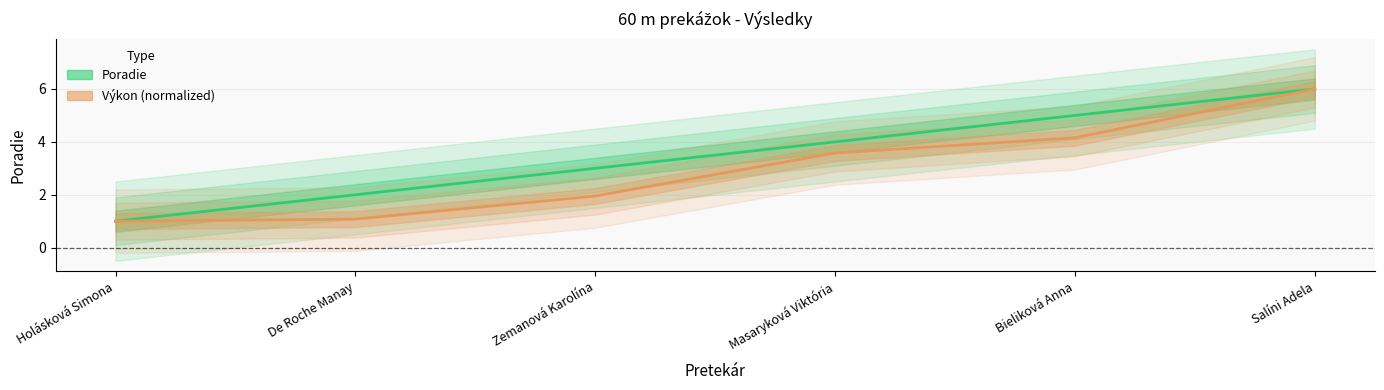

What is the difference between the Poradie values at Masaryková Viktória and De Roche Manay?

2.0